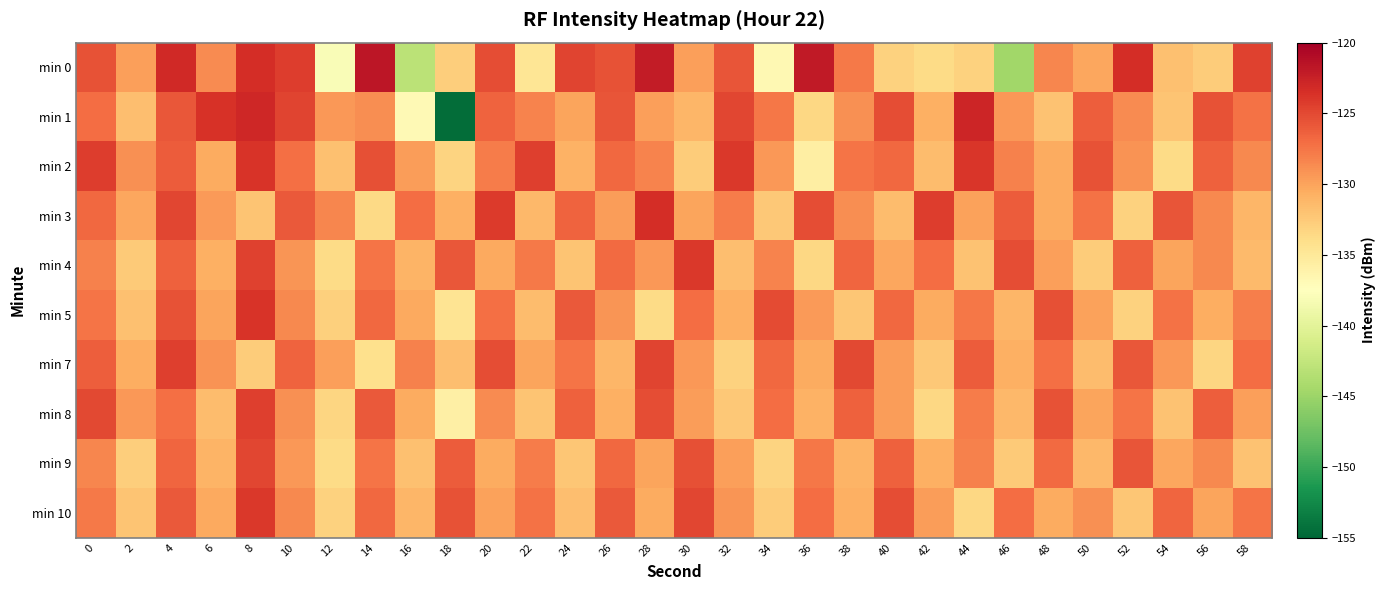

At which category is the sum across all series the highest?

4